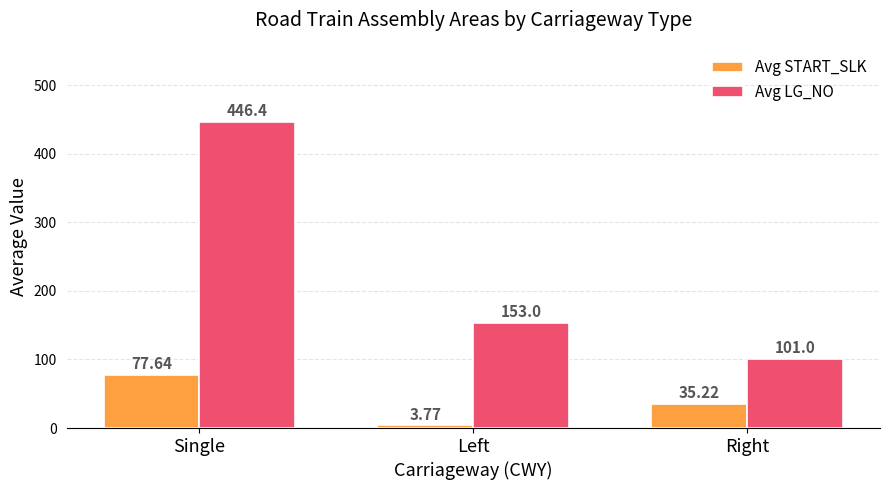

What is the label of the 3rd bar from the left?

Right